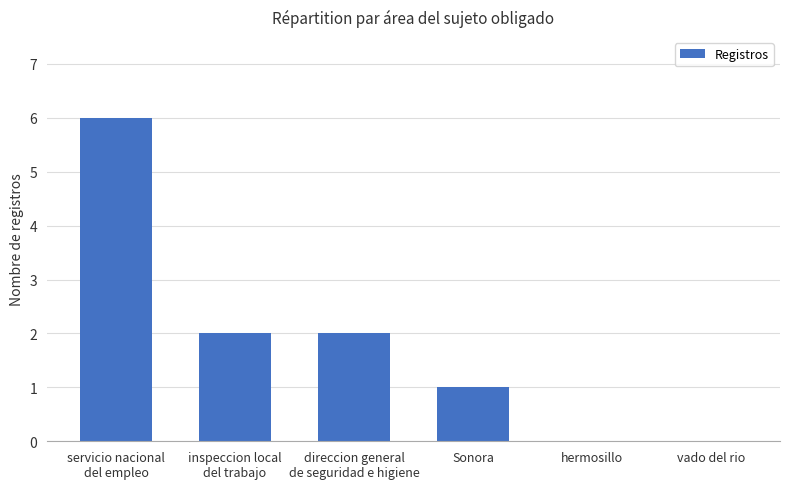

What is the sum of the values at inspeccion local
del trabajo and direccion general
de seguridad e higiene?

4